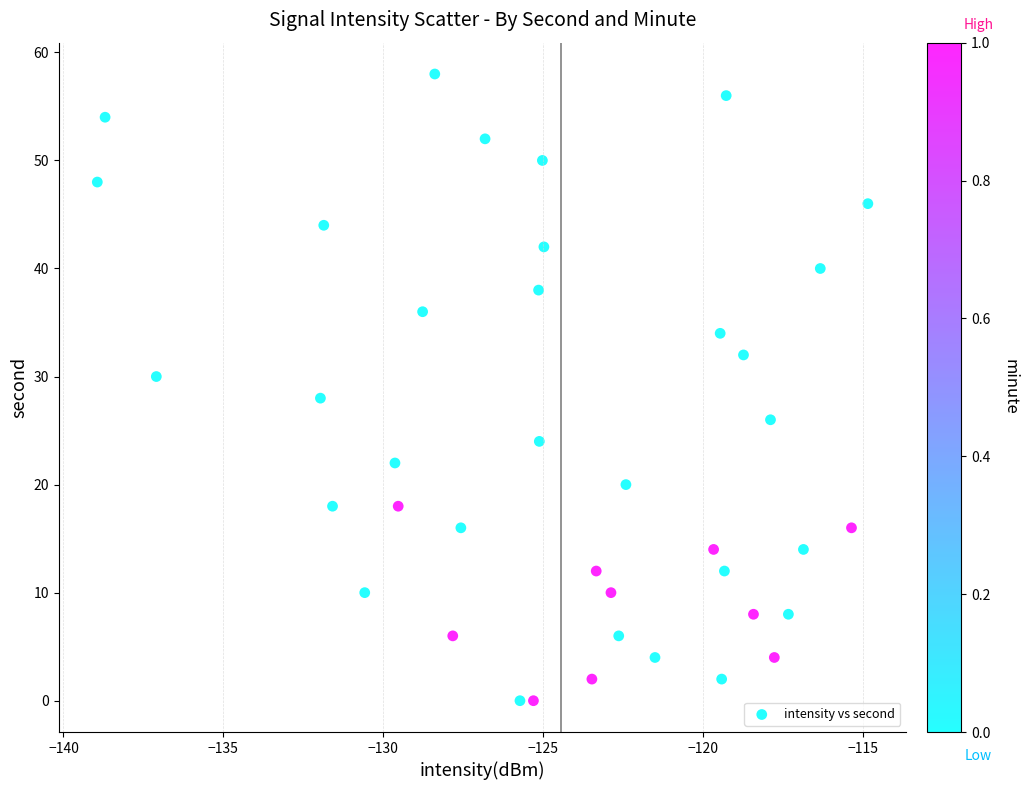

What is the range of Y values (max minus min)?

58